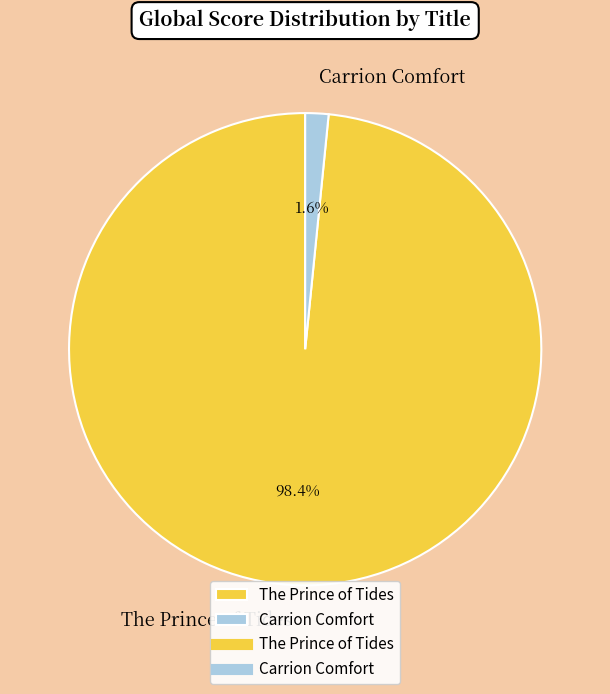

Rank the categories by value from lowest to highest.

Carrion Comfort, The Prince of Tides